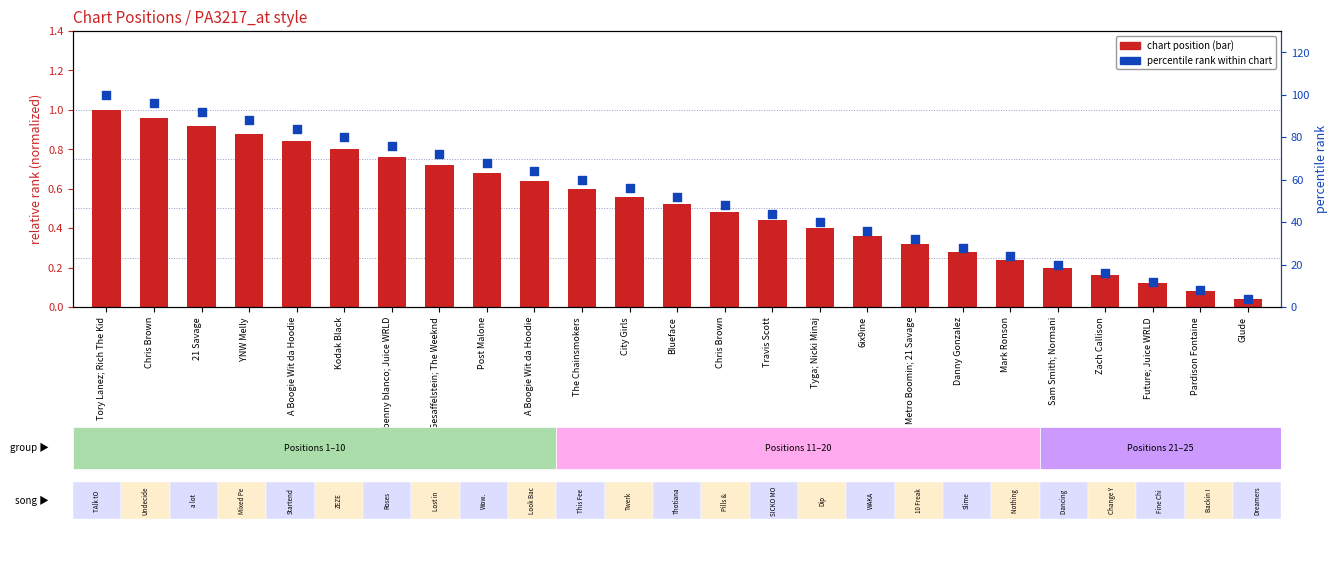

At which category is the sum across all series the highest?

Tory Lanez; Rich The Kid